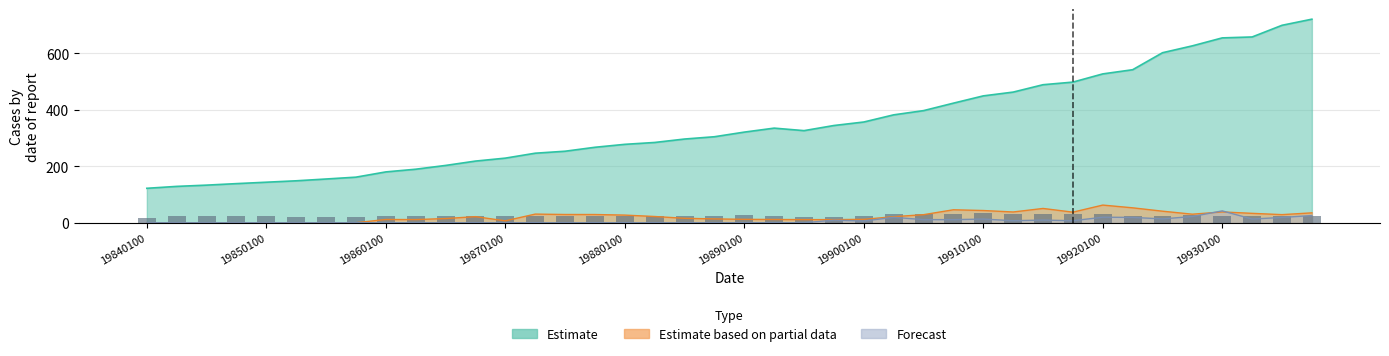

What is the value of the 40th bar from the left?

24.1